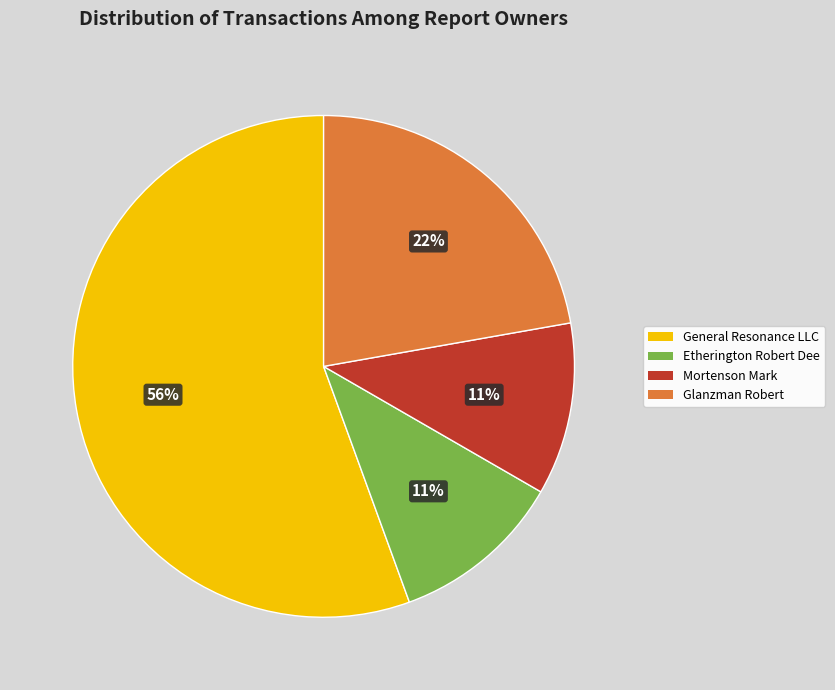

Is there a majority slice in this chart?

Yes